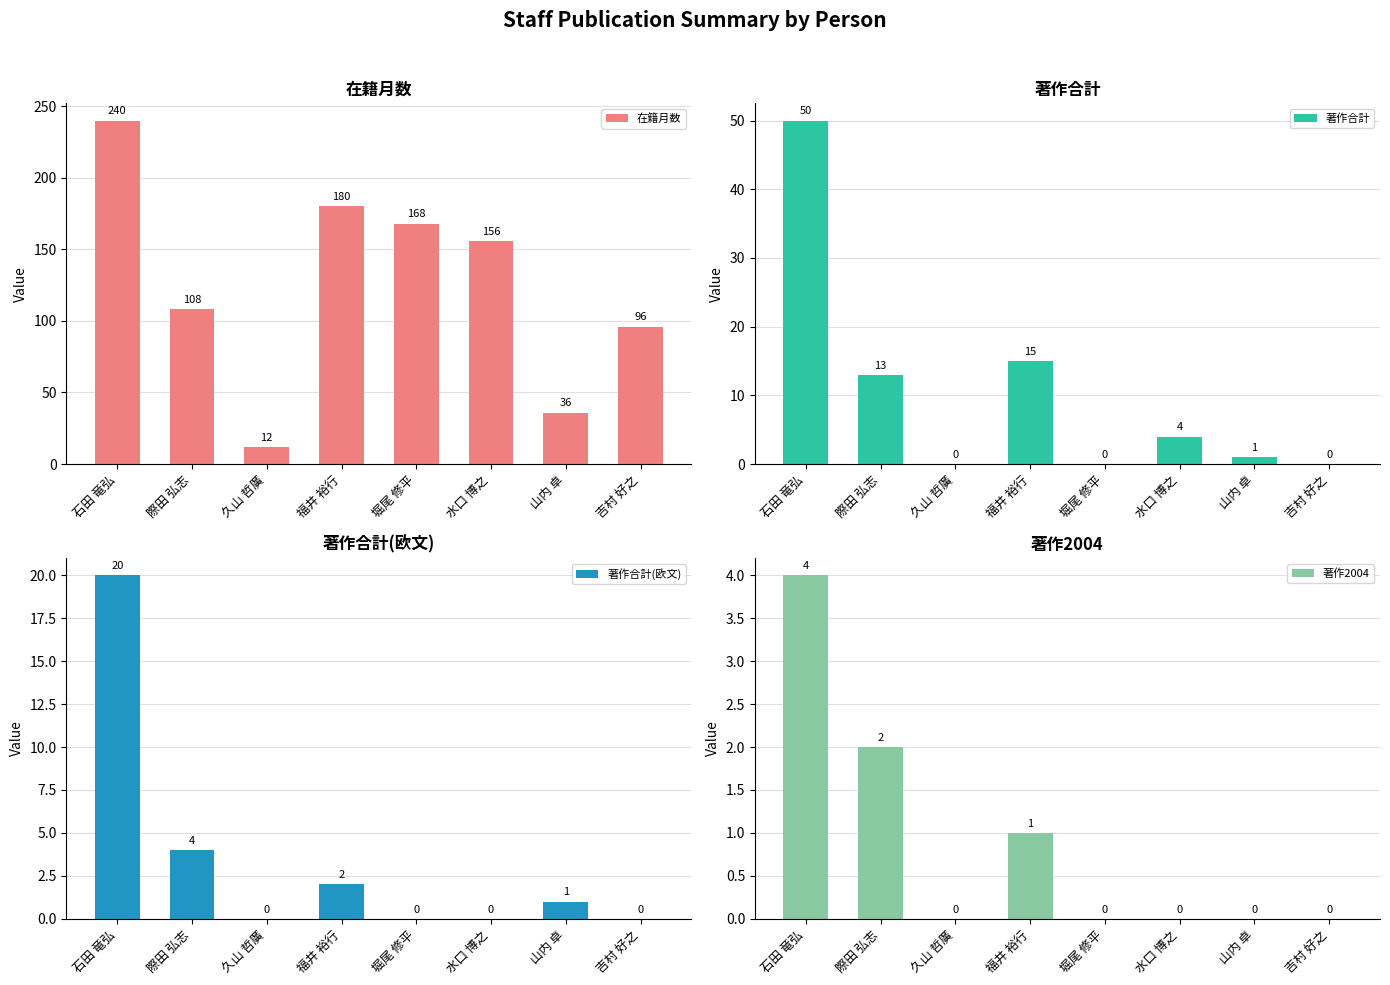

What is the spread (max minus min) of values at 山内 卓?

36